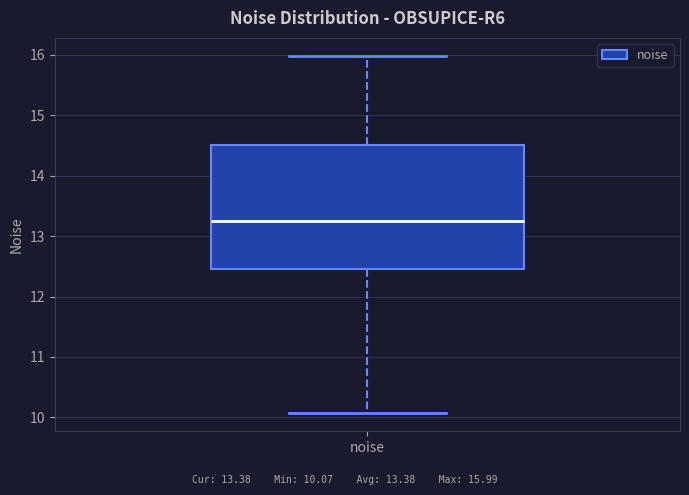

Where is the upper edge of the box for noise on the y-axis? The values are not printed on the chart, so give them approximately, as read against the axis.

14.5